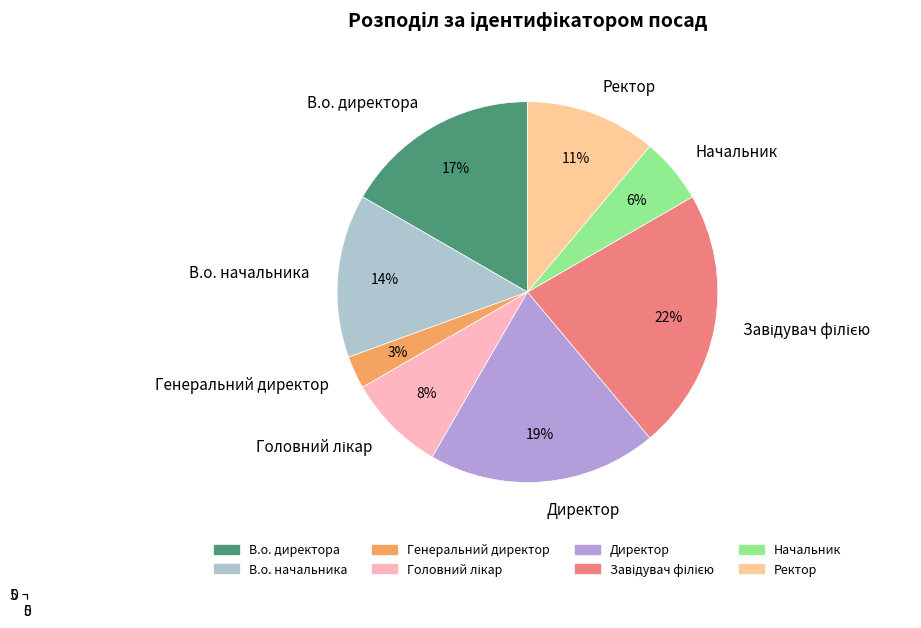

The Головний лікар slice represents 18% of the pie. True or false?

False